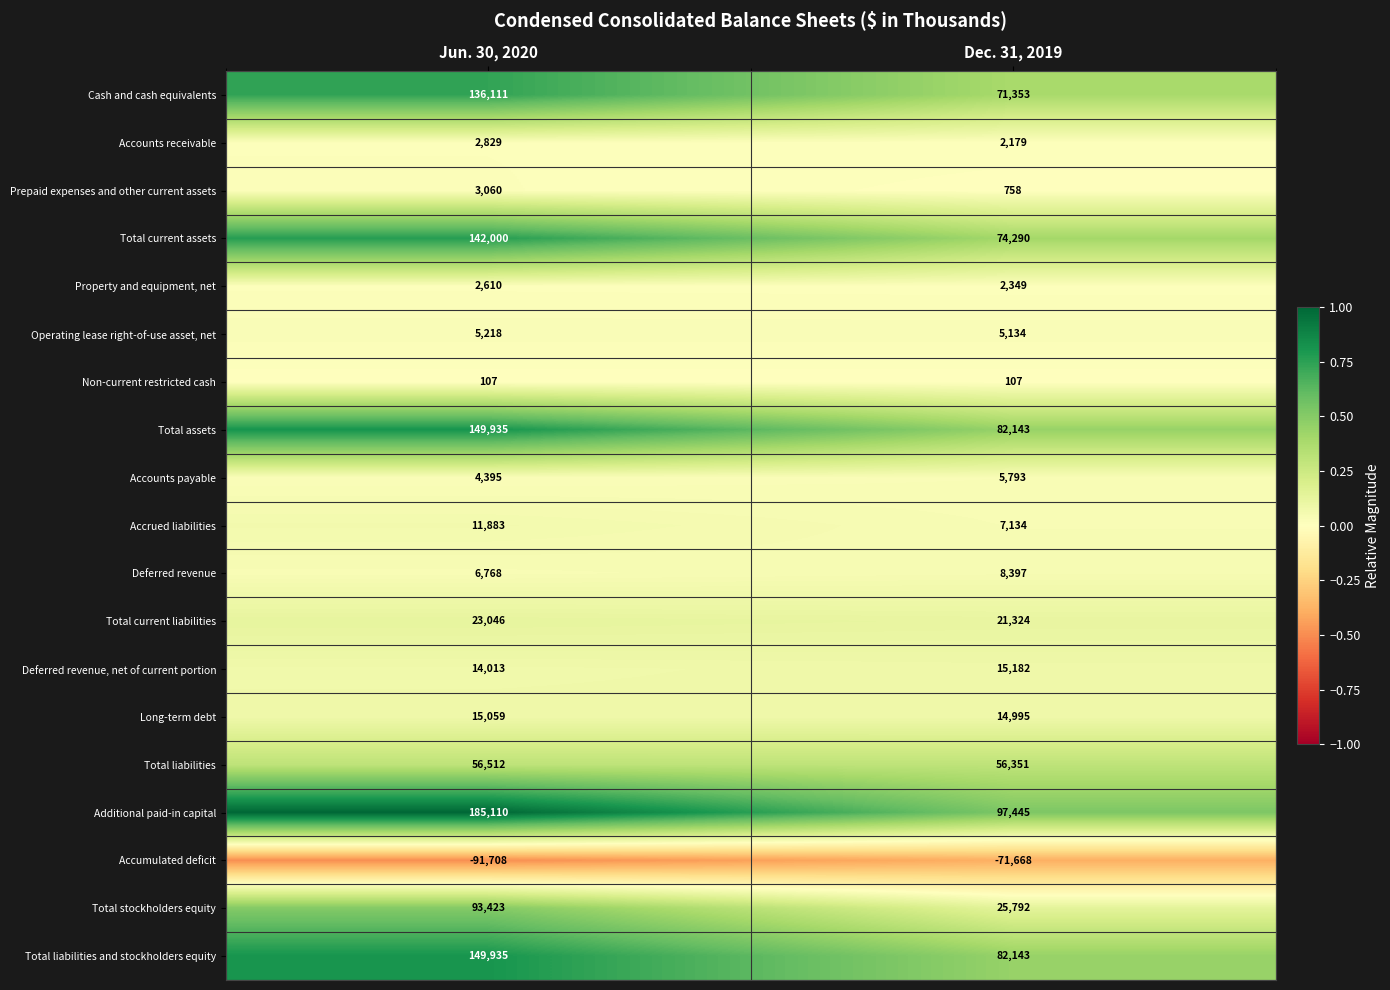

Which series has the largest total across all categories?

Additional paid-in capital